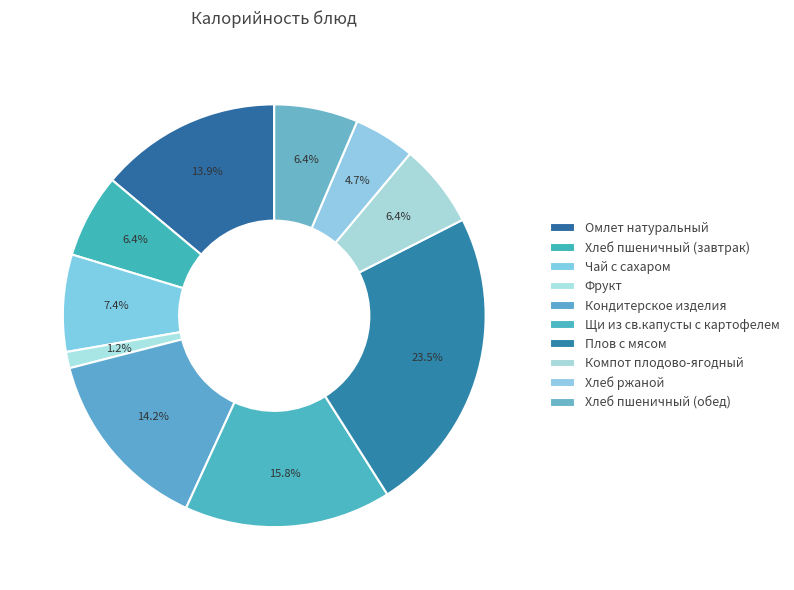

Count the number of slices in the pie.

10